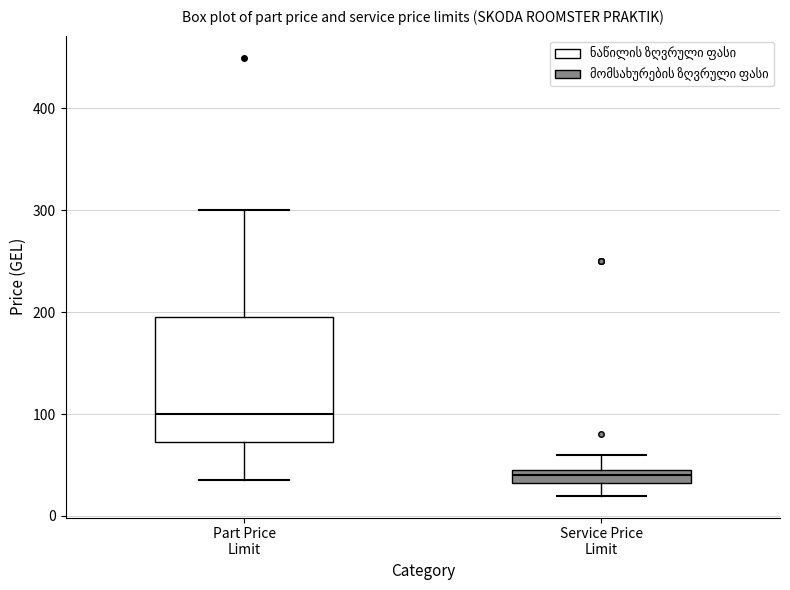

Which box's median line is the lowest?

Service Price Limit